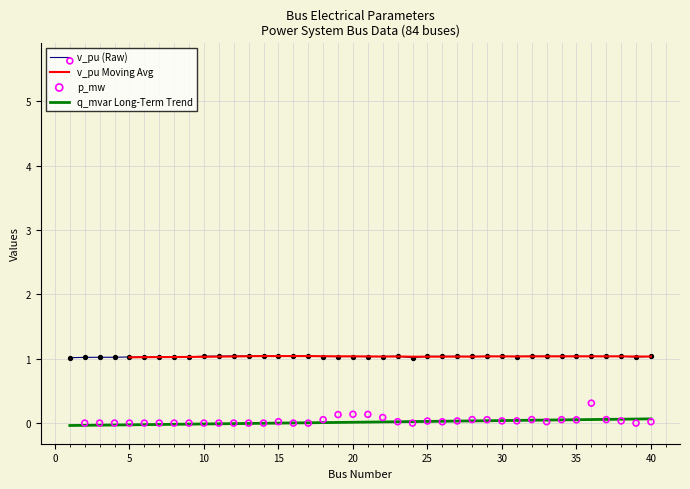

At how many categories does at least one series exceed 0?

40